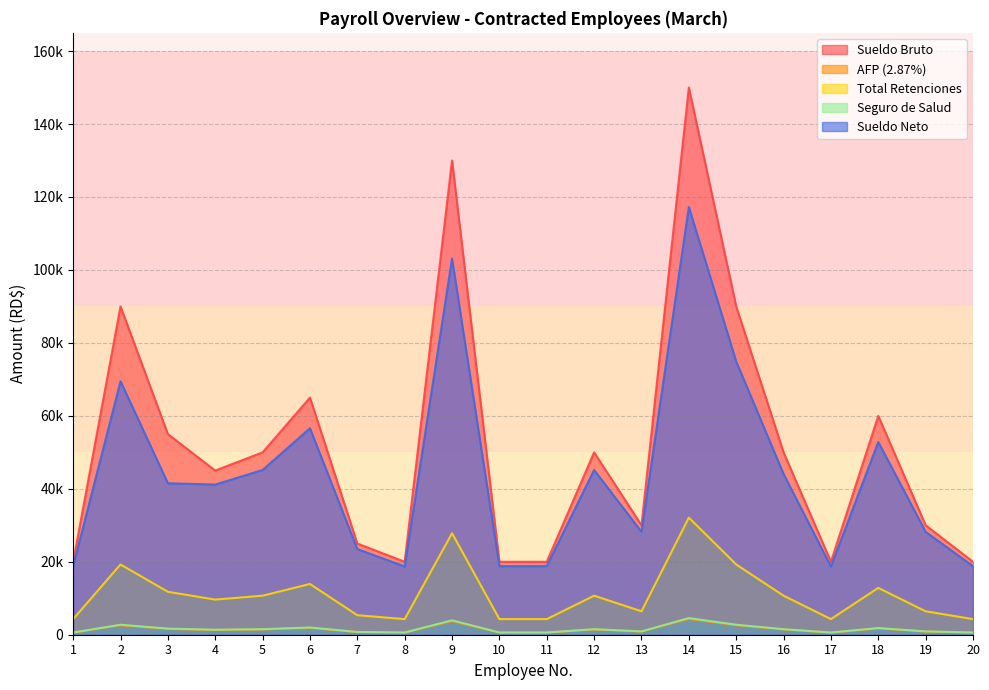

True or false: Seguro de Salud and Total Retenciones cross at least once.

False